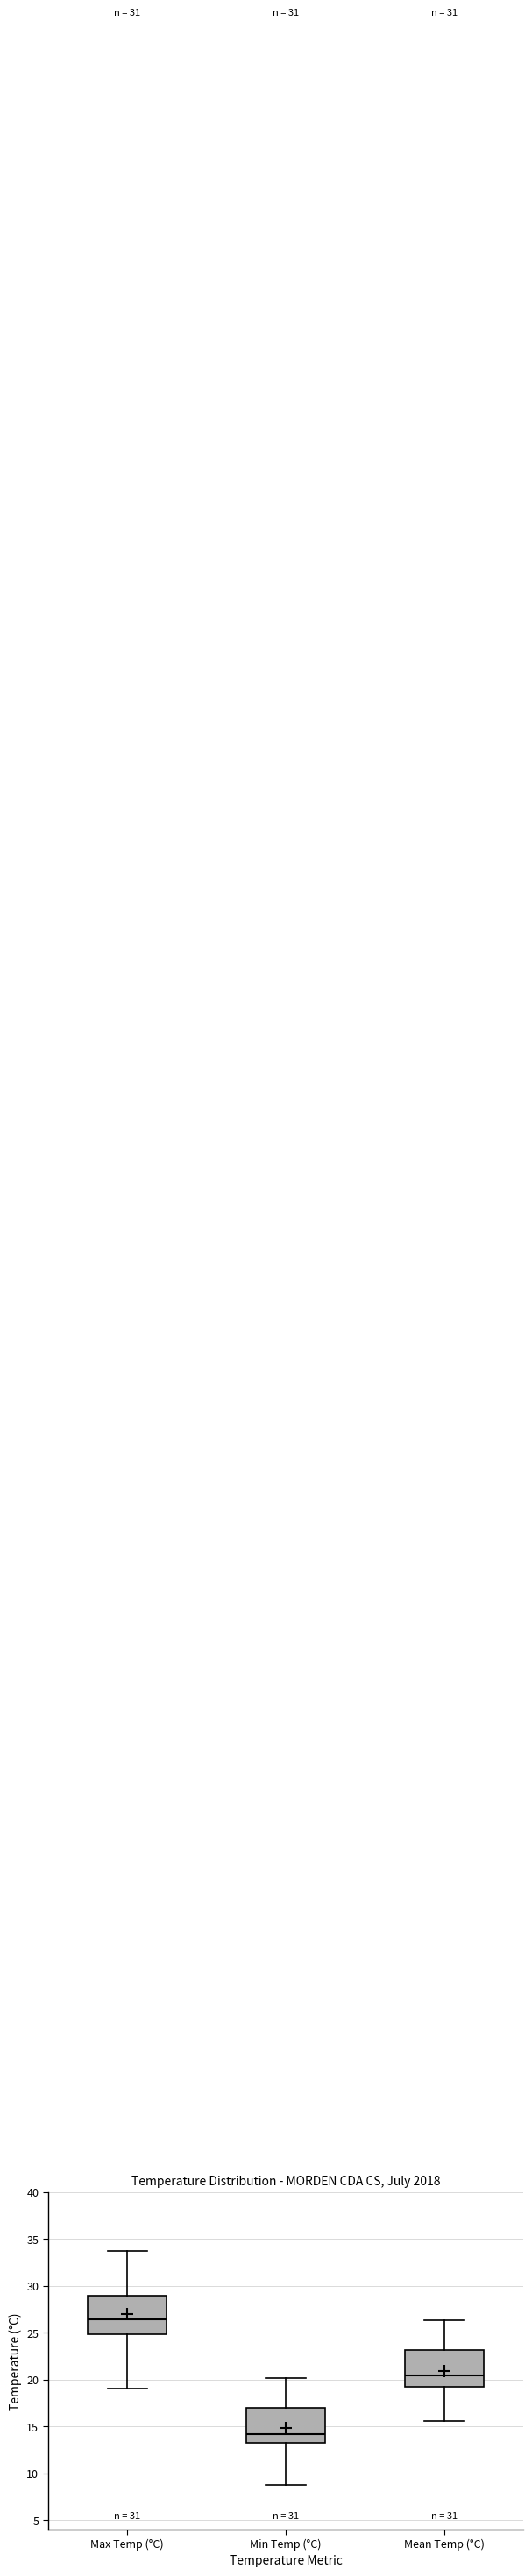

Which box's median line is the highest?

Max Temp (°C)